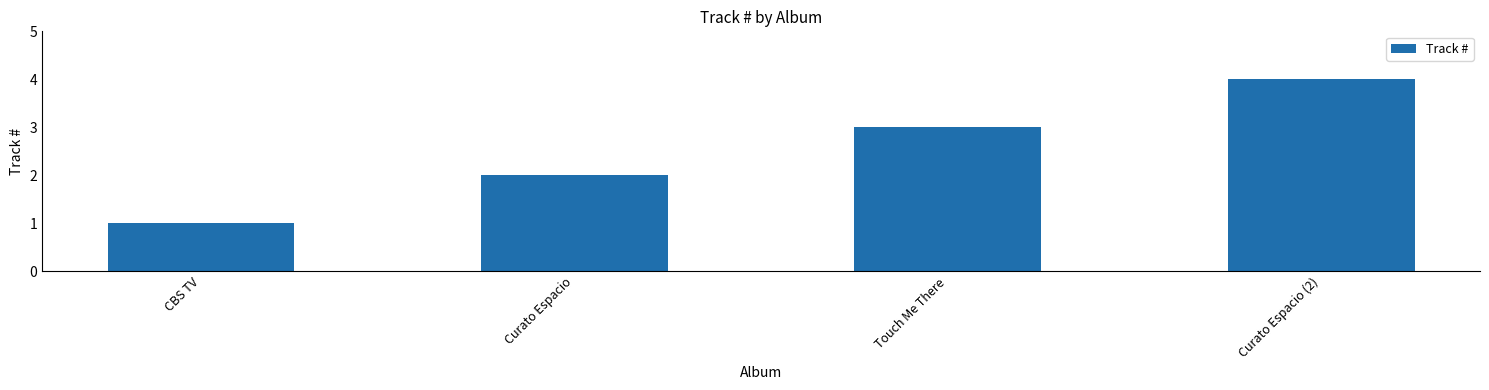

What is the sum of the values at Touch Me There and CBS TV?

4